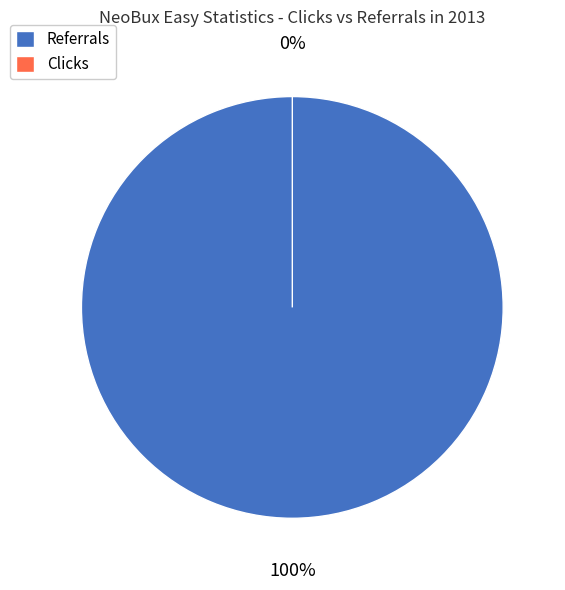

How many segments does this pie chart have?

2